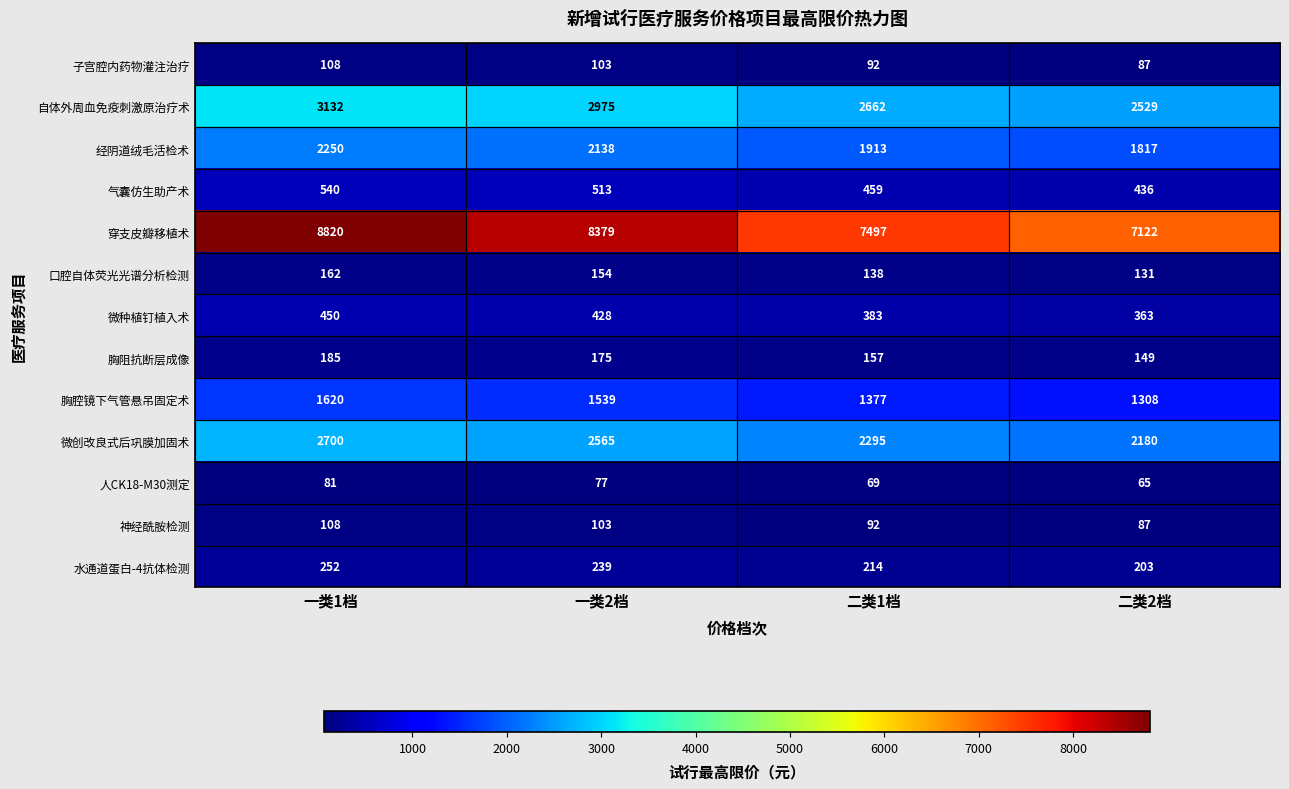

What is the maximum value shown in the chart?

8820